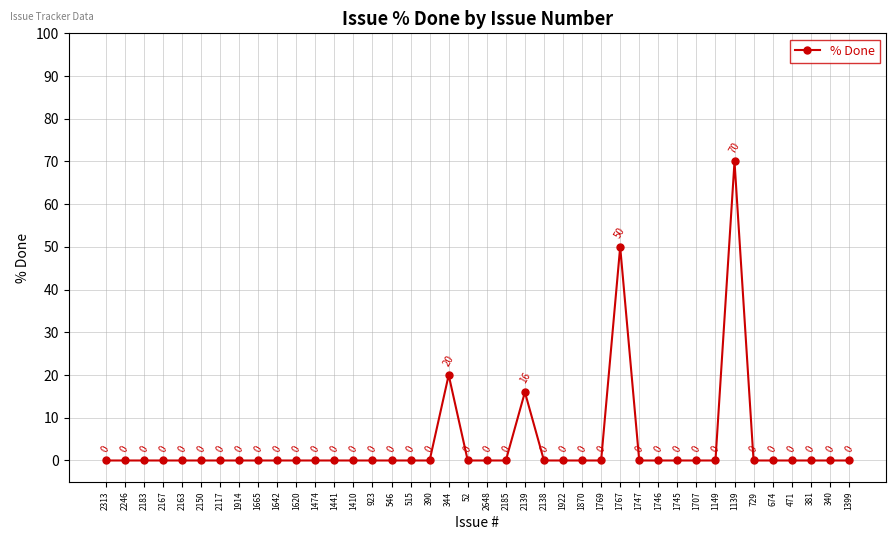

At which category does the chart reach its peak across all series?

1139